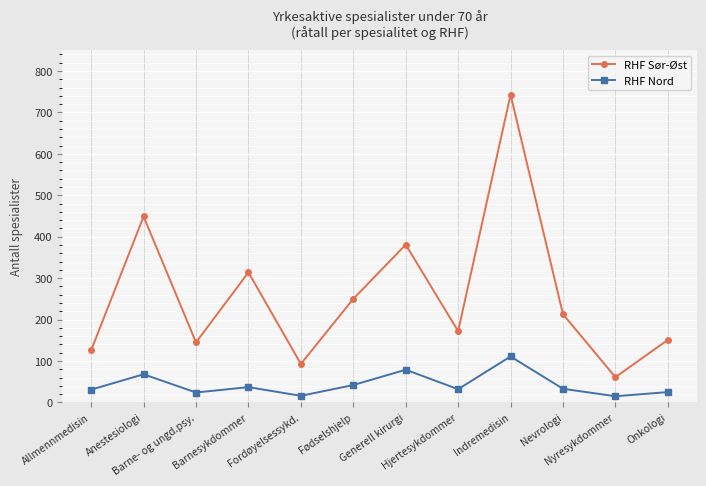

What is the total value across all series at Onkologi?

176